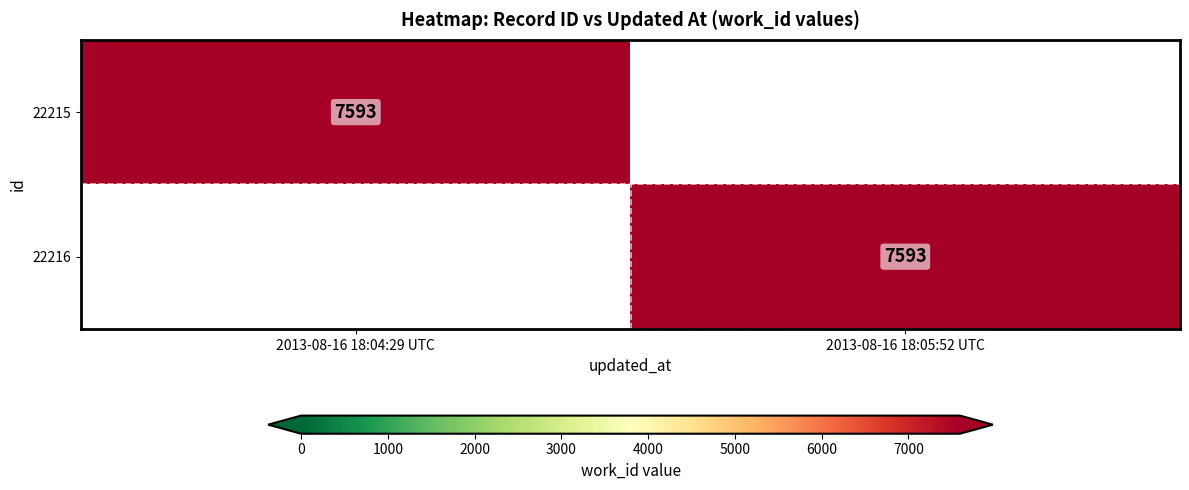

At how many categories does at least one series exceed 4643?

2